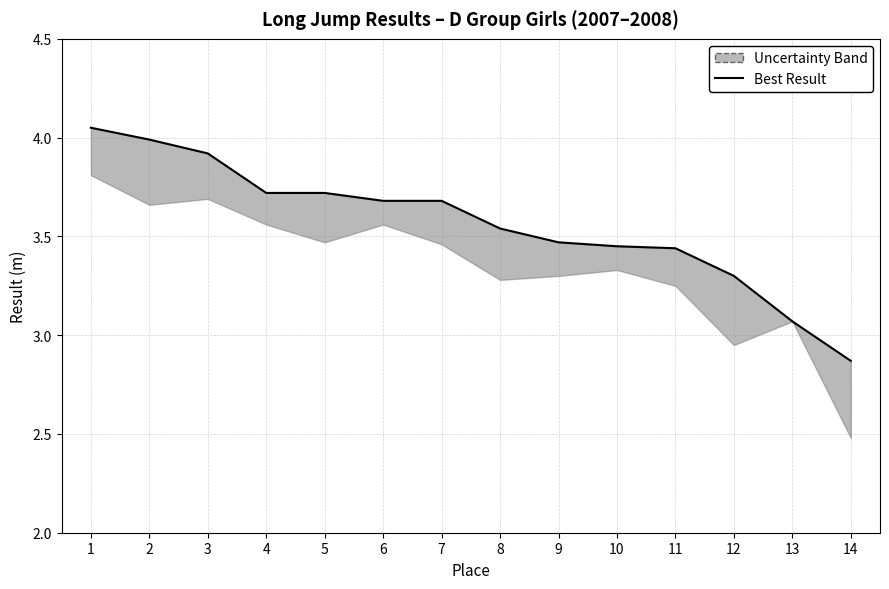

How many values exceed 3?

13